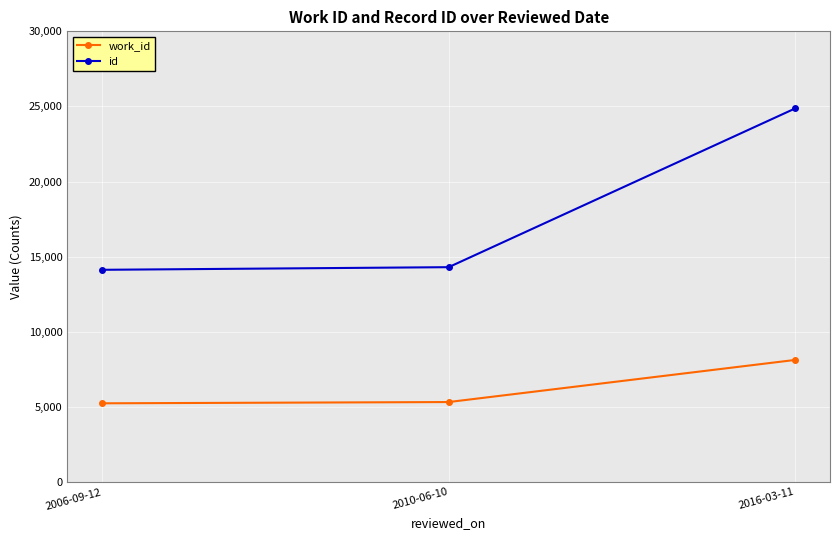

The work_id series shows 8132 at 2016-03-11. True or false?

True